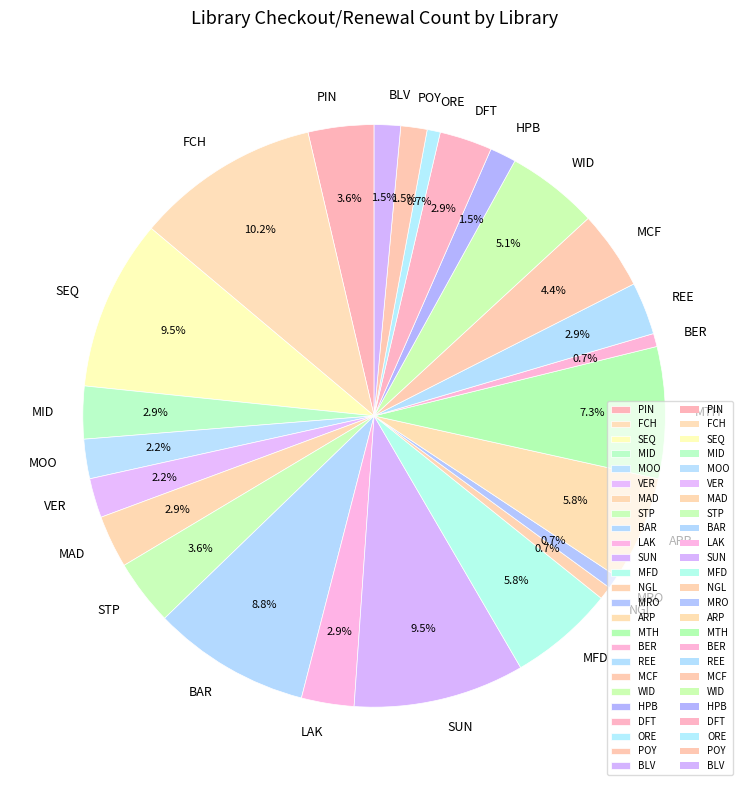

Does POY account for over 50% of the chart?

No